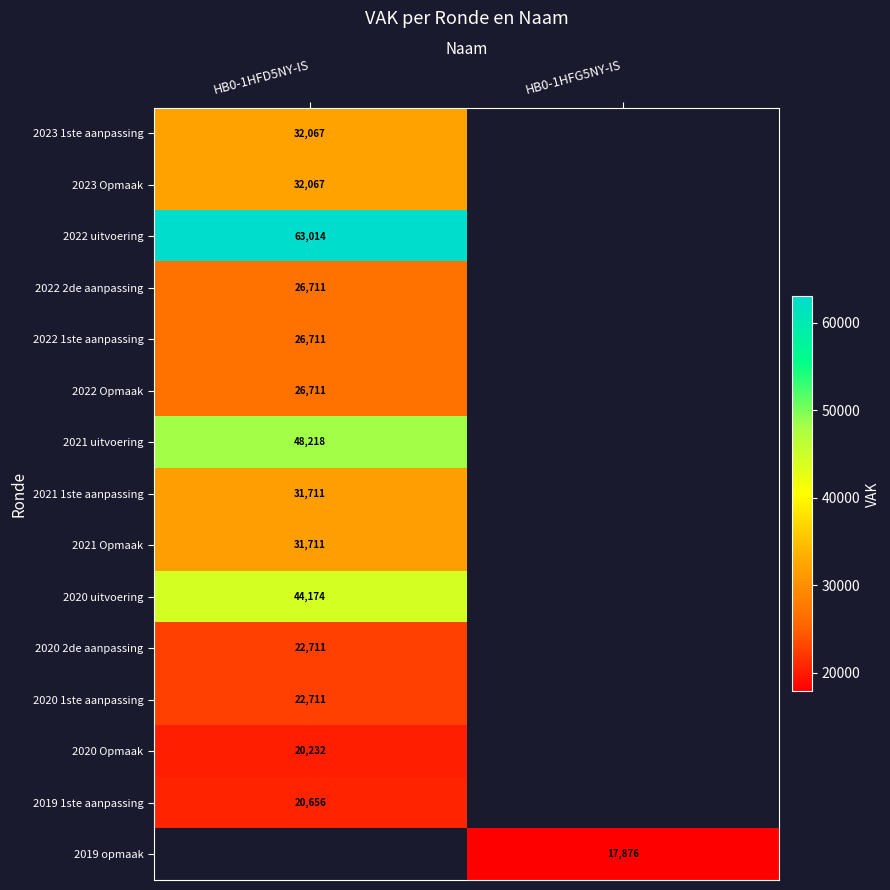

At how many categories does at least one series exceed 31287?

1